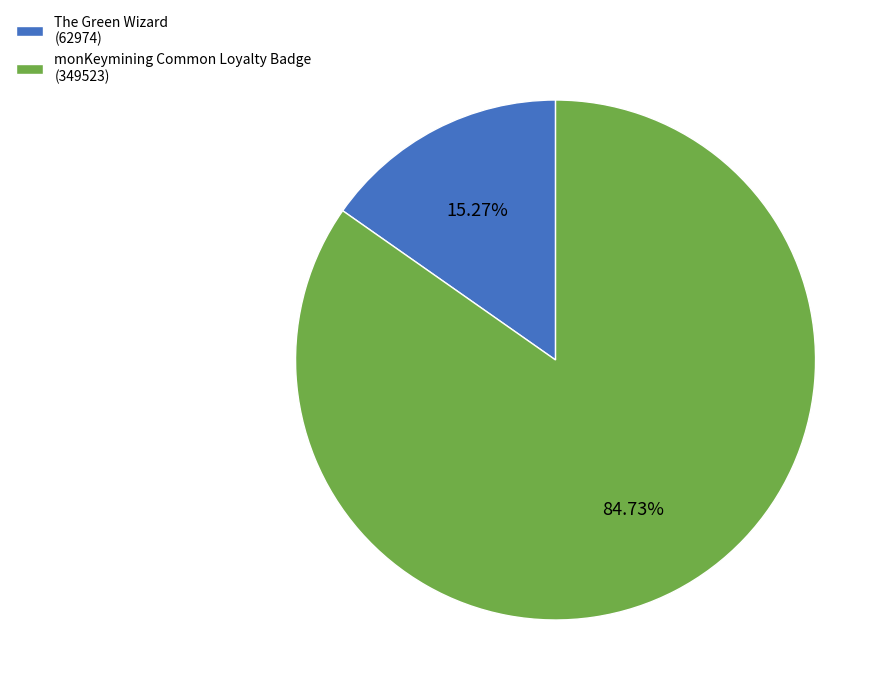

Do monKeymining Common Loyalty Badge (349523) and The Green Wizard (62974) together represent more than half of the pie?

Yes